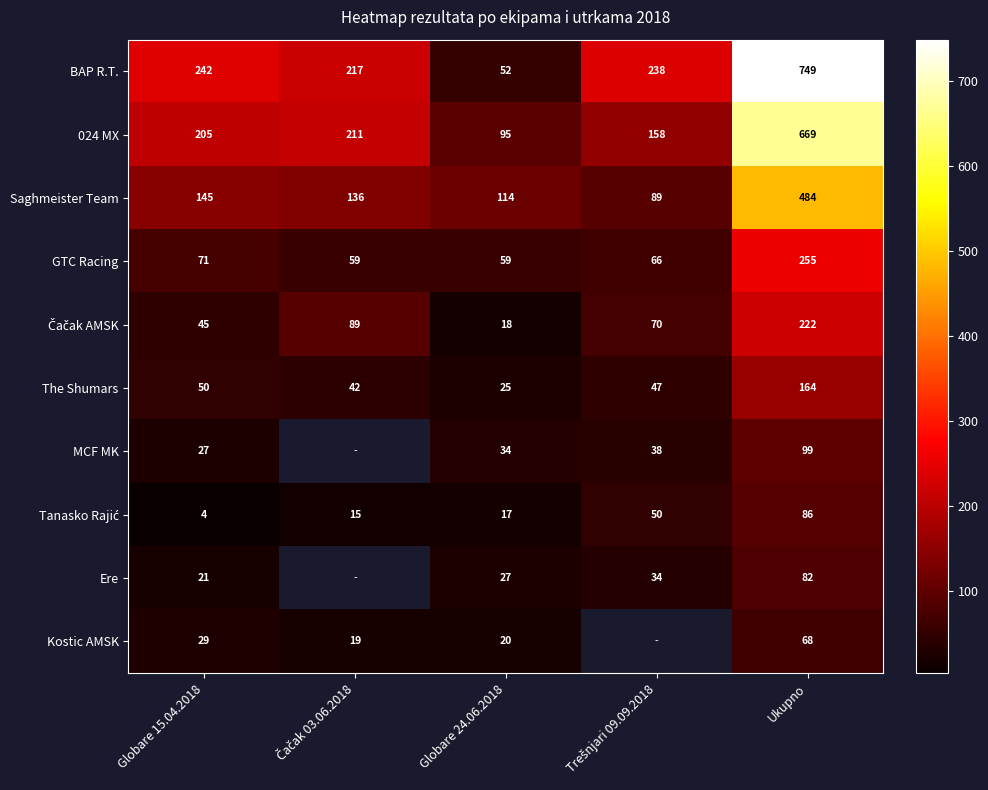

What is the difference between the MCF MK values at Globare 15.04.2018 and Globare 24.06.2018?

7